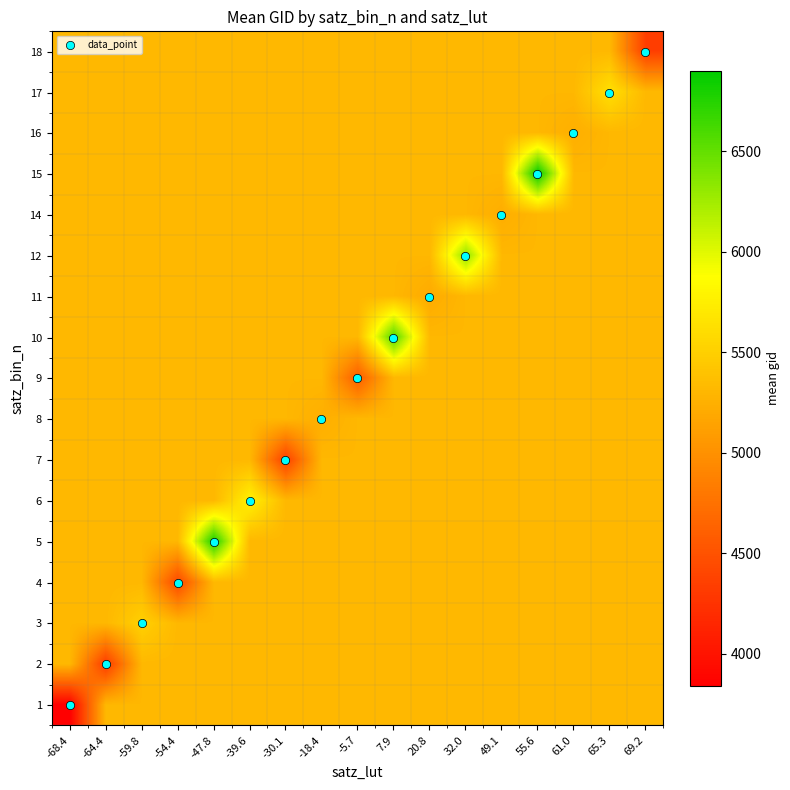

Which label corresponds to the largest value in the chart?

55.6